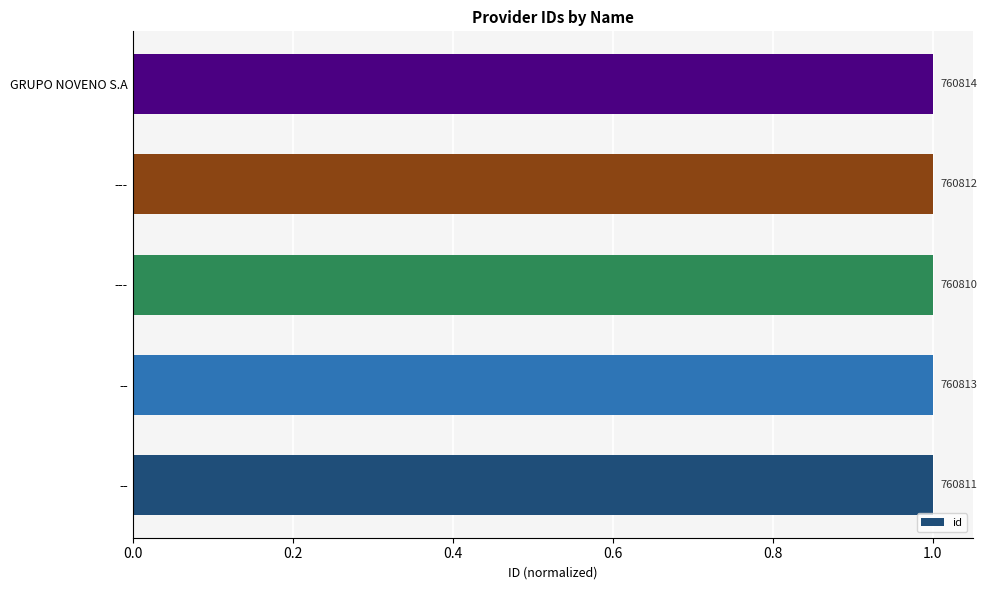

What is the average value?

1.0